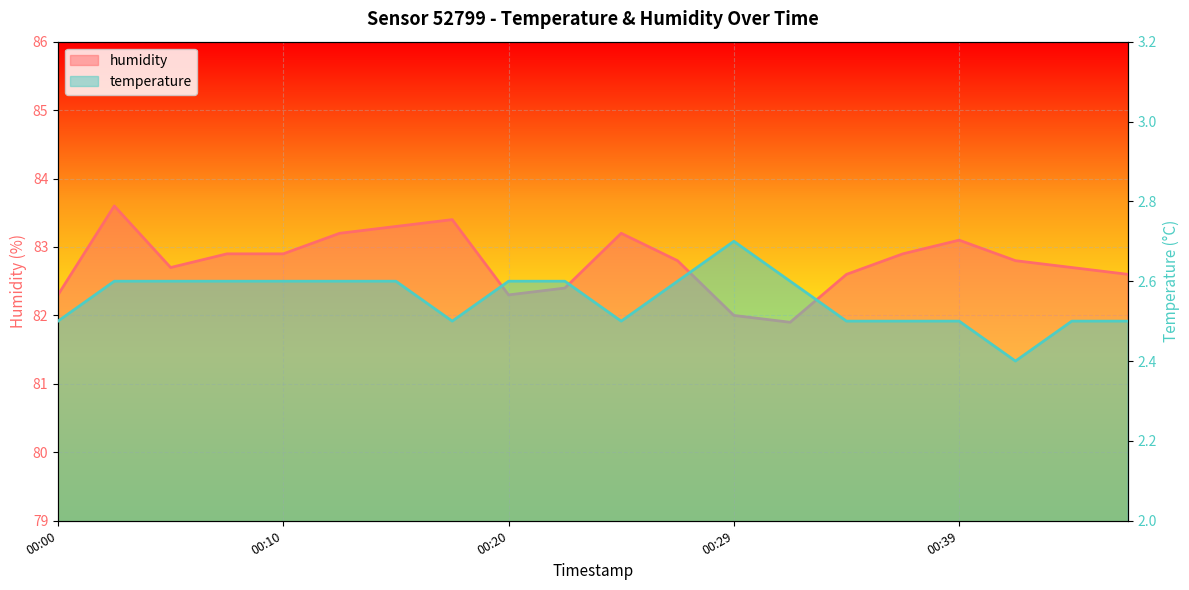

Reading right to left, extract all data points from this chart.

temperature: 2.5	2.5	2.4	2.5	2.5	2.5	2.6	2.7	2.6	2.5	2.6	2.6	2.5	2.6	2.6	2.6	2.6	2.6	2.6	2.5
humidity: 82.6	82.7	82.8	83.1	82.9	82.6	81.9	82.0	82.8	83.2	82.4	82.3	83.4	83.3	83.2	82.9	82.9	82.7	83.6	82.3